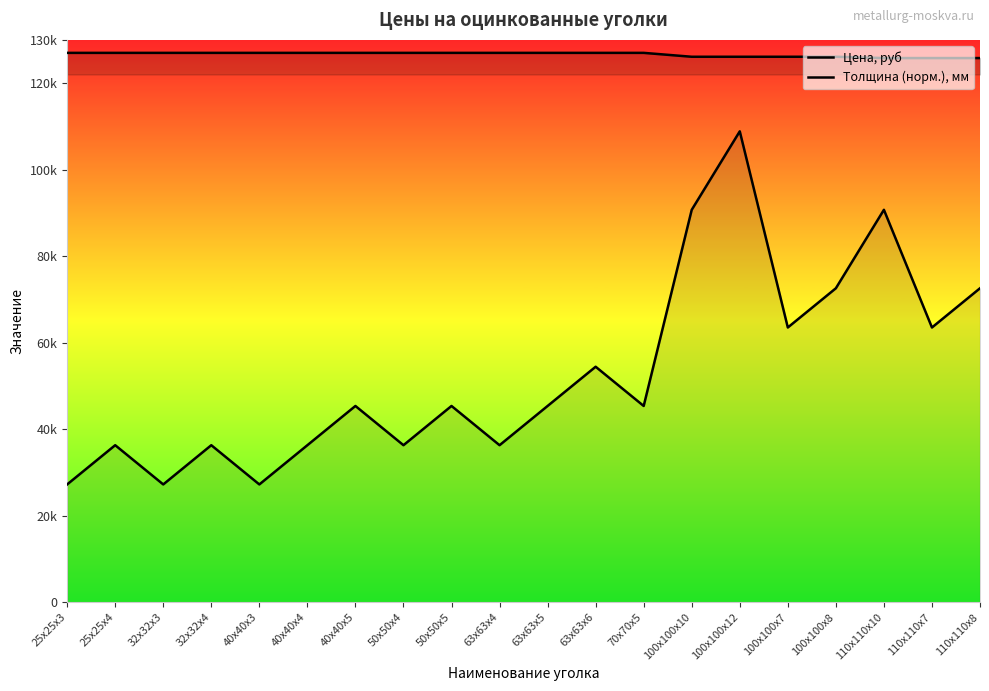

True or false: Цена, руб and Толщина (норм.), мм intersect in this chart.

False